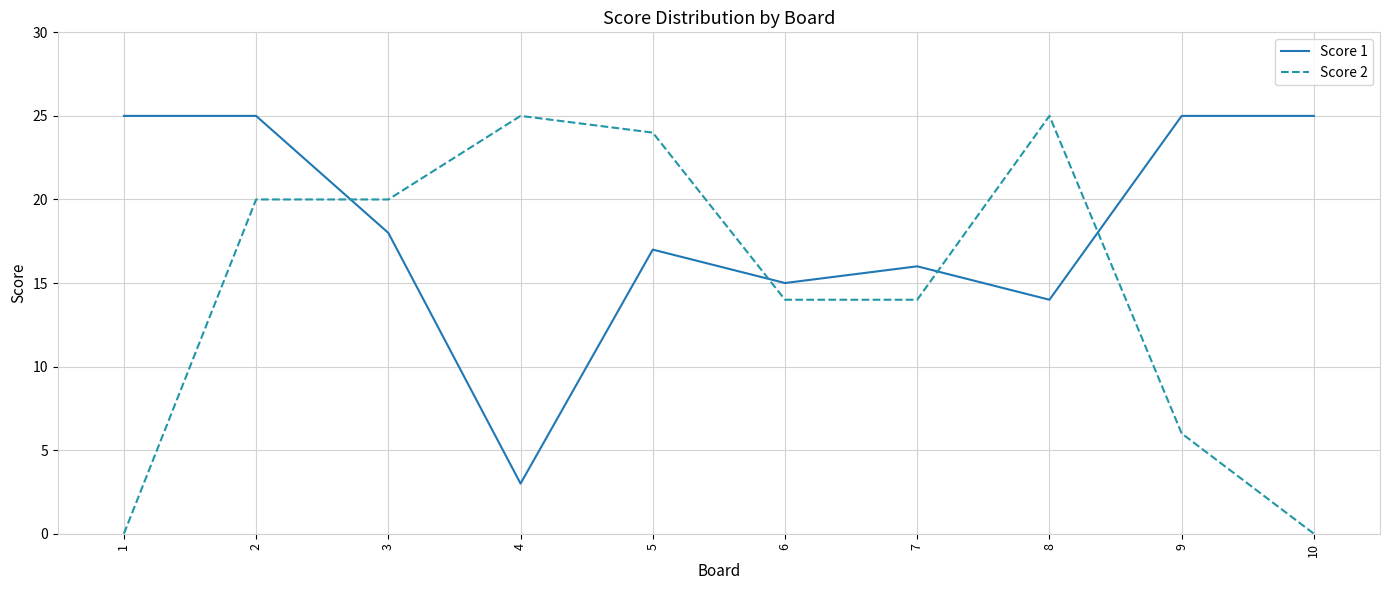

The value of Score 2 at 3 is 20. True or false?

True